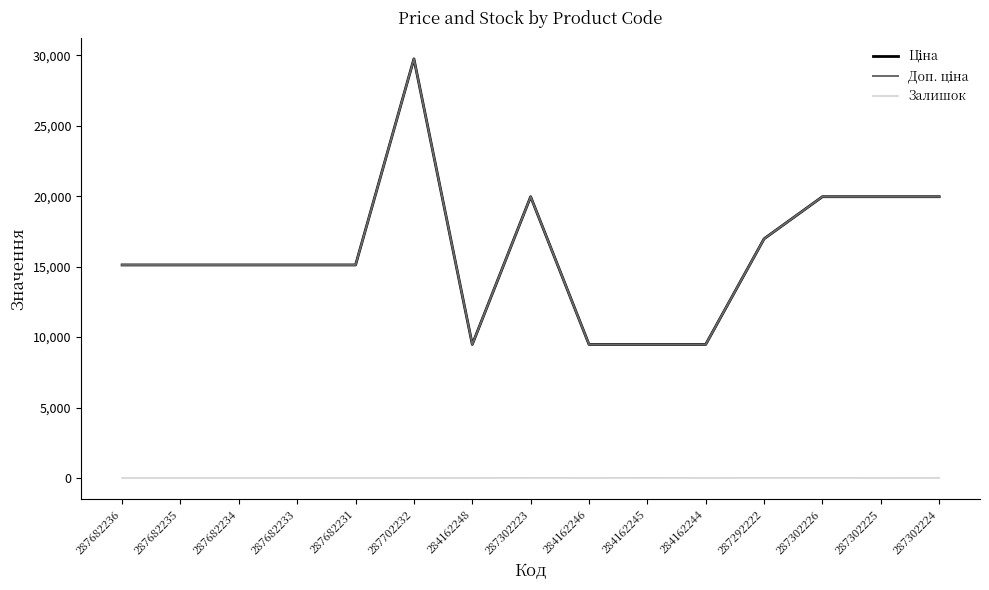

Reading right to left, what are all the values shown in this chart?

Ціна: 19964.2	19964.2	19964.2	16976.3	9480.1	9480.1	9480.1	19964.2	9480.1	29747.2	15120.0	15120.0	15120.0	15120.0	15120.0
Доп. ціна: 19964.2	19964.2	19964.2	16976.3	9480.1	9480.1	9480.1	19964.2	9480.1	29747.2	15120.0	15120.0	15120.0	15120.0	15120.0
Залишок: 3.0	0.0	6.0	5.0	0.0	8.0	0.0	7.0	0.0	0.0	0.0	0.0	0.0	0.0	0.0